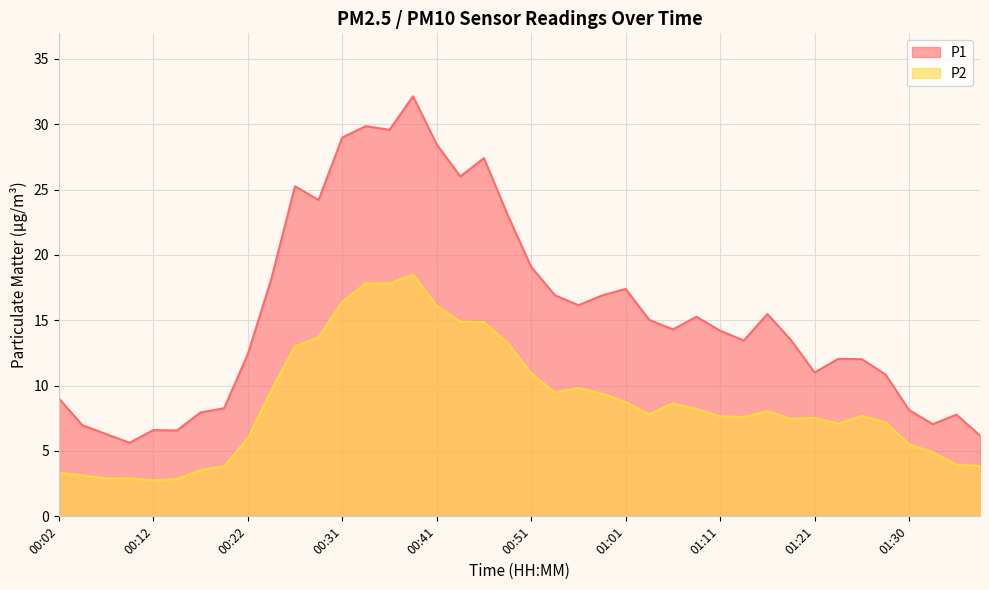

Where is P1 nearest to the value 18?

00:24